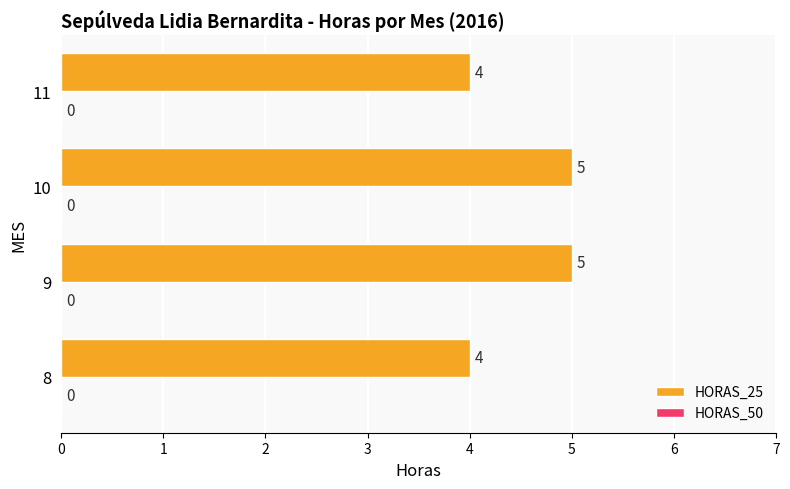

Is it true that the value at 11 is 4?

True